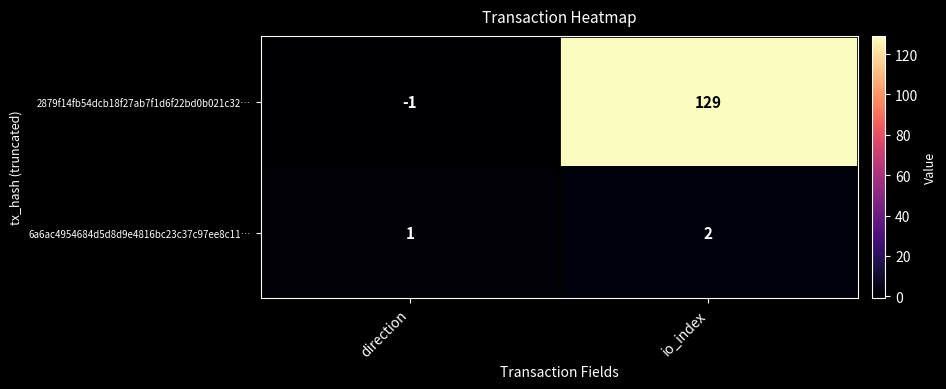

At which label is 6a6ac4954684d5d8d9e4816bc23c37c97ee8c11… closest to 1?

direction